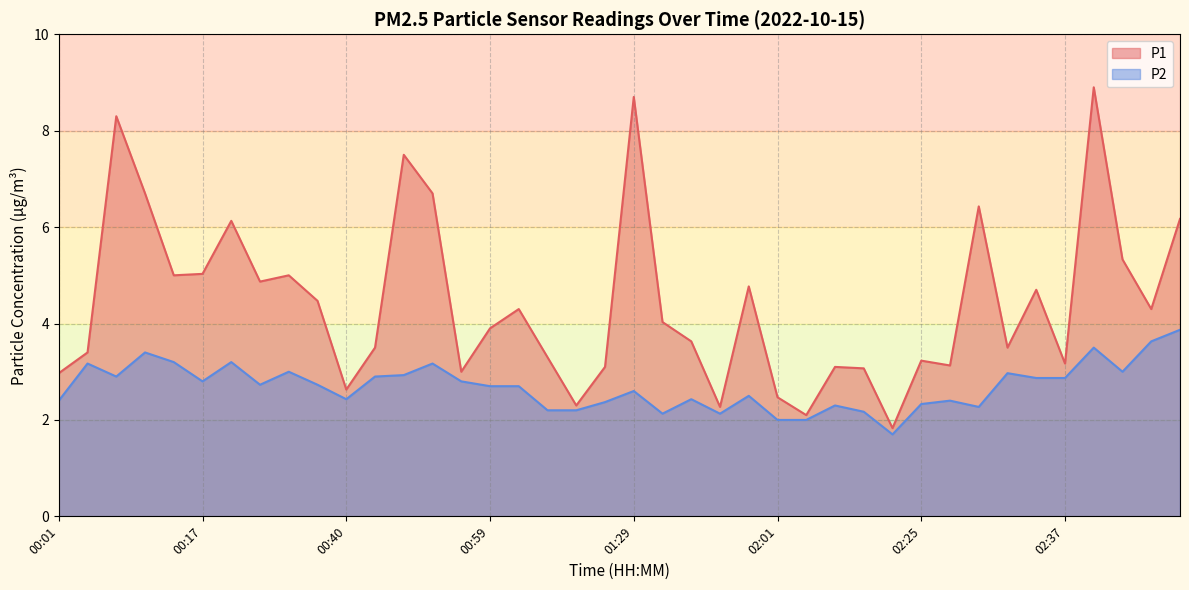

Reading left to right, extract all data points from this chart.

P1: 3.0	3.4	8.3	6.7	5.0	5.0	6.1	4.9	5.0	4.5	2.6	3.5	7.5	6.7	3.0	3.9	4.3	3.3	2.3	3.1	8.7	4.0	3.6	2.3	4.8	2.5	2.1	3.1	3.1	1.8	3.2	3.1	6.4	3.5	4.7	3.2	8.9	5.3	4.3	6.2
P2: 2.4	3.2	2.9	3.4	3.2	2.8	3.2	2.7	3.0	2.7	2.4	2.9	2.9	3.2	2.8	2.7	2.7	2.2	2.2	2.4	2.6	2.1	2.4	2.1	2.5	2.0	2.0	2.3	2.2	1.7	2.3	2.4	2.3	3.0	2.9	2.9	3.5	3.0	3.6	3.9